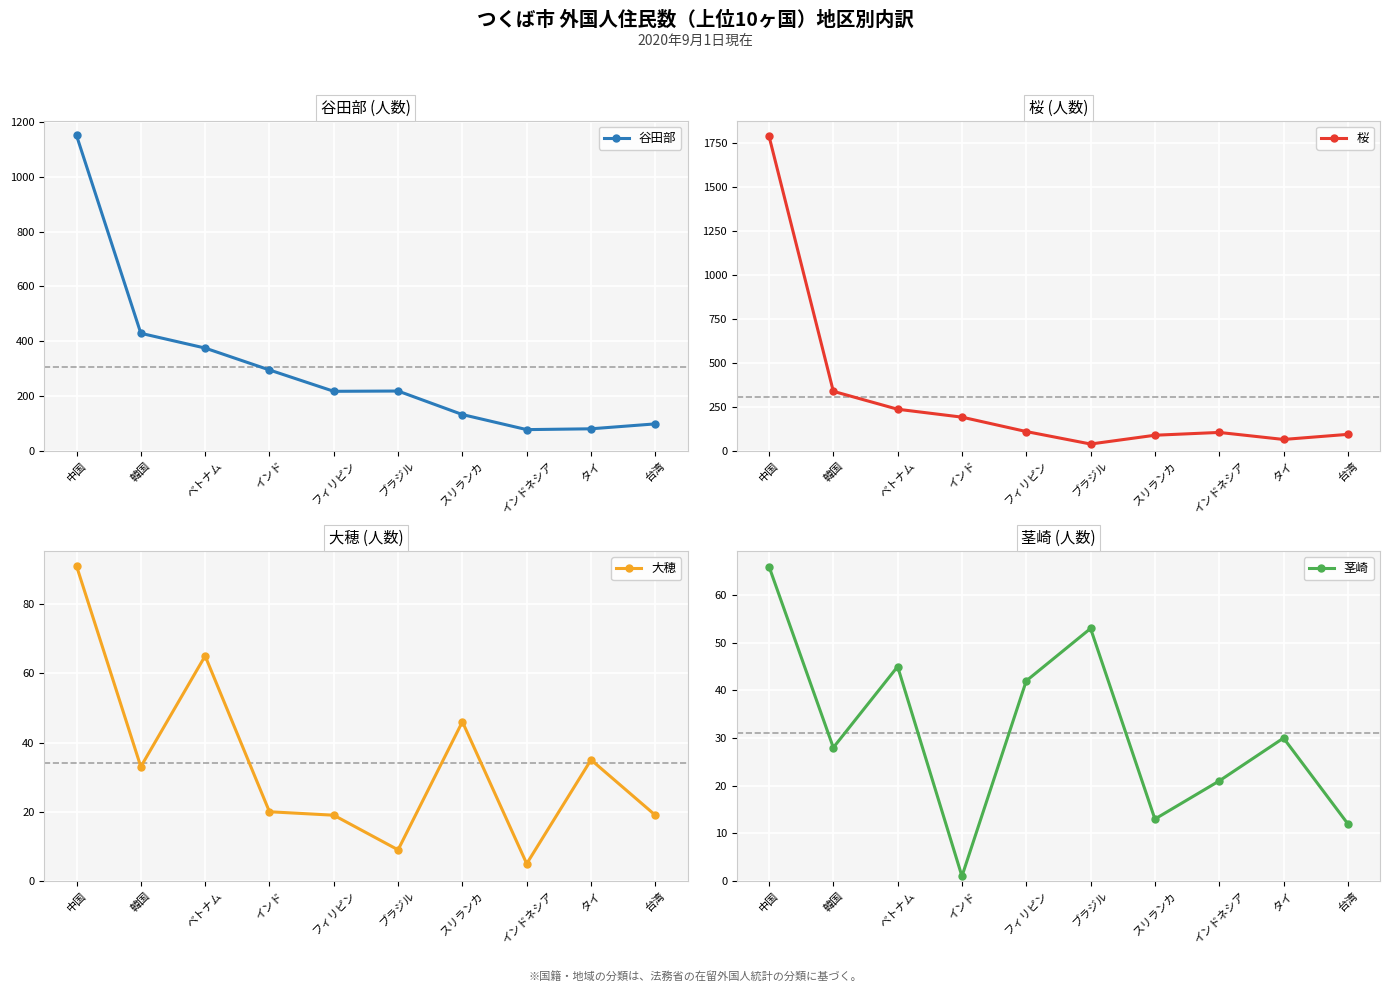

Reading right to left, what are all the values shown in this chart?

谷田部: 98	80	77	132	218	217	295	375	429	1152
桜: 93	64	104	88	38	109	191	236	338	1791
大穂: 19	35	5	46	9	19	20	65	33	91
茎崎: 12	30	21	13	53	42	1	45	28	66